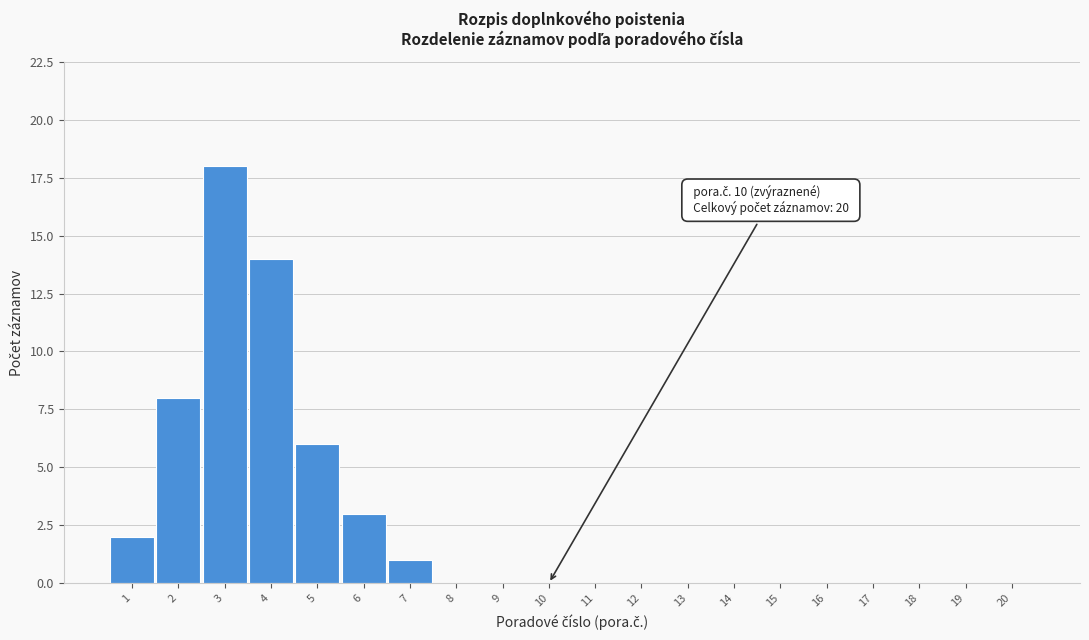

Reading right to left, list all the values displayed in this chart.

20=0	19=0	18=0	17=0	16=0	15=0	14=0	13=0	12=0	11=0	10=0	9=0	8=0	7=1	6=3	5=6	4=14	3=18	2=8	1=2